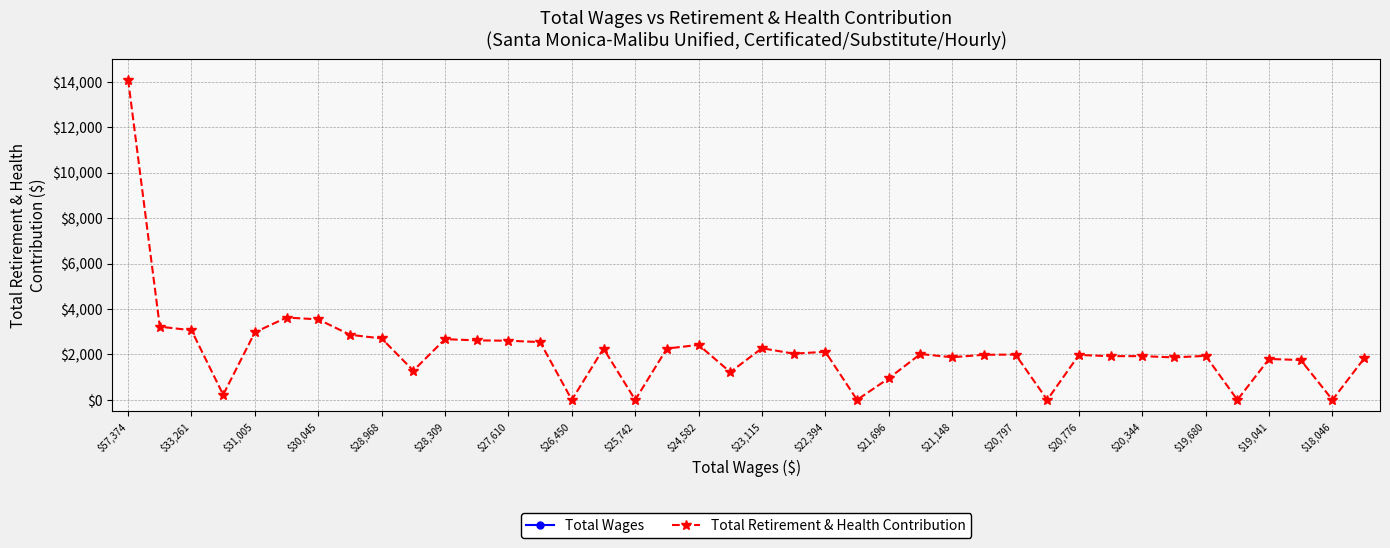

True or false: Total Wages has more than 0 points higher than both neighbors.

False